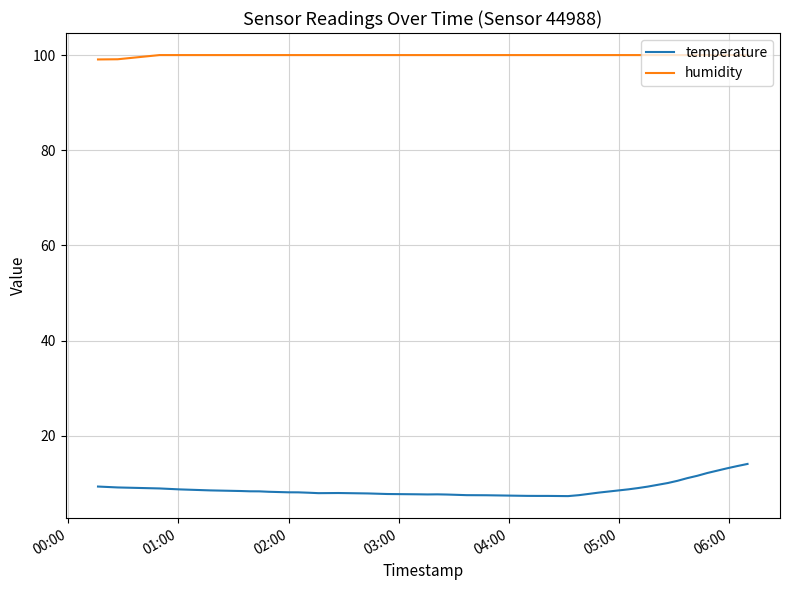

Rank the series by their maximum value, from highest to lowest.

humidity, temperature